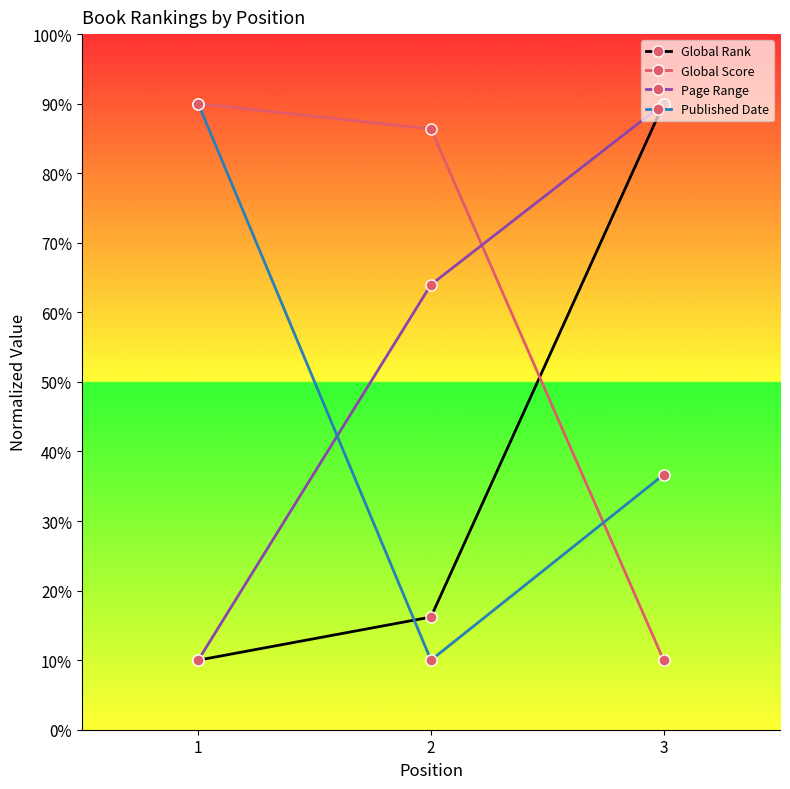

At which label does Published Date first exceed 36?

1